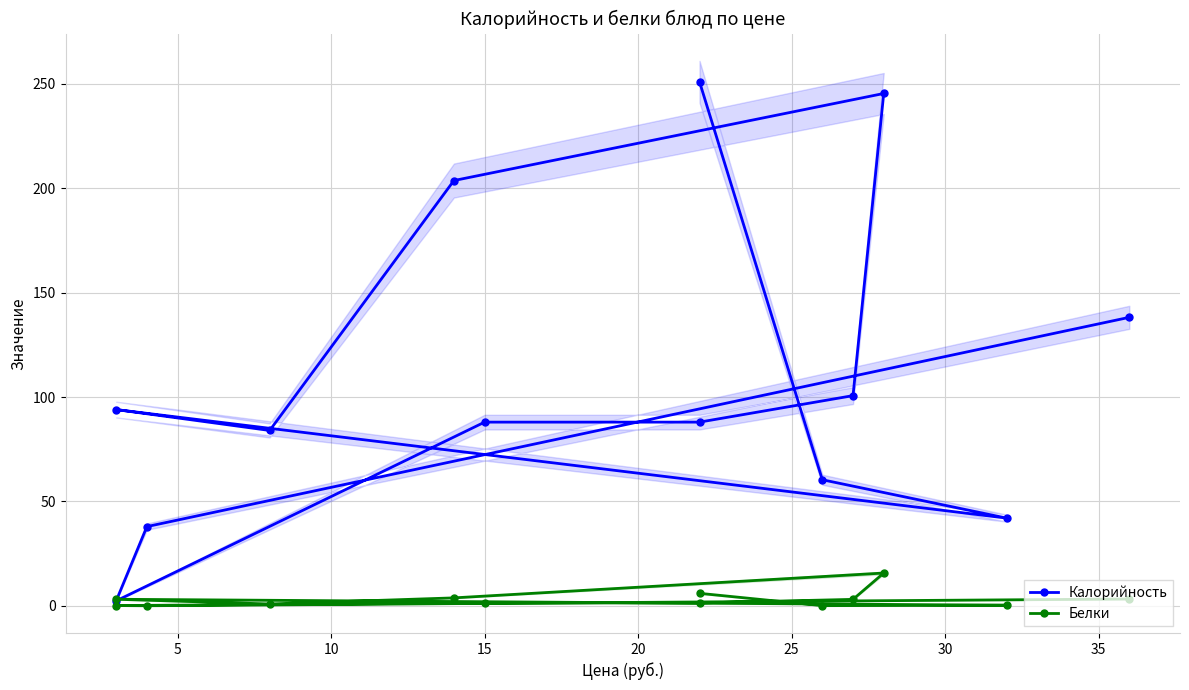

How many values in the Белки series exceed 1?

8